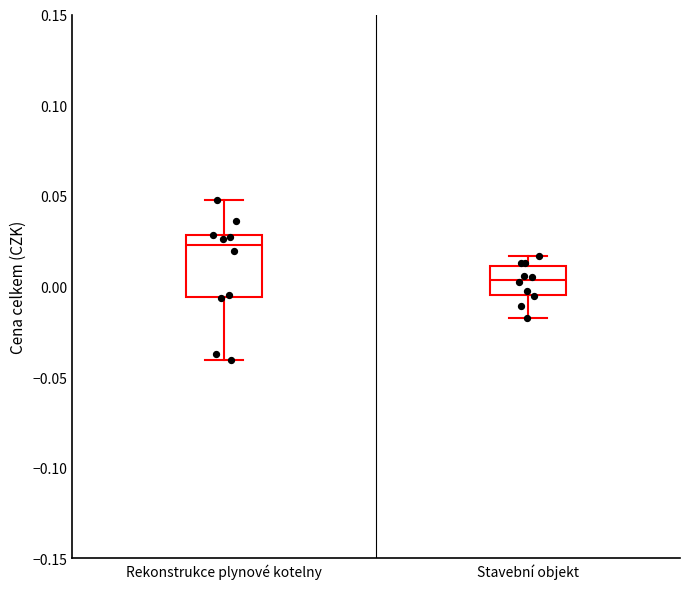

Reading left to right, read every box against the y-axis: the position of its median line, the range the box covers, and the ends of its whiskers. The values are not printed on the chart, so give them approximately, as read against the axis.

Rekonstrukce plynové kotelny: median 0.025, box -0.005 to 0.030, whiskers -0.040 to 0.050
Stavební objekt: median 0.005, box -0.005 to 0.010, whiskers -0.015 to 0.015